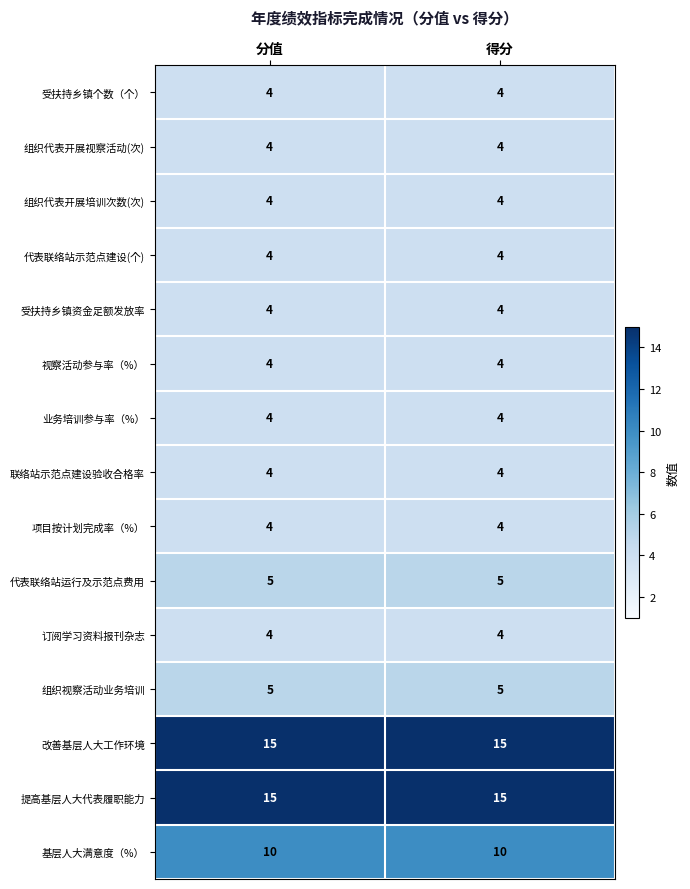

True or false: 受扶持乡镇资金足额发放率 has a value of 4 at 分值.

True